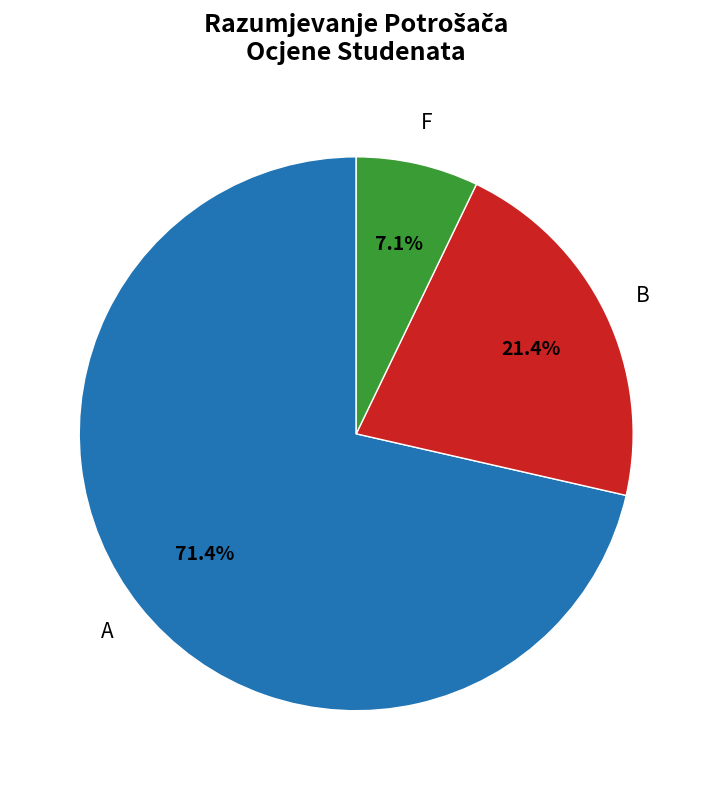

Count the number of slices in the pie.

3